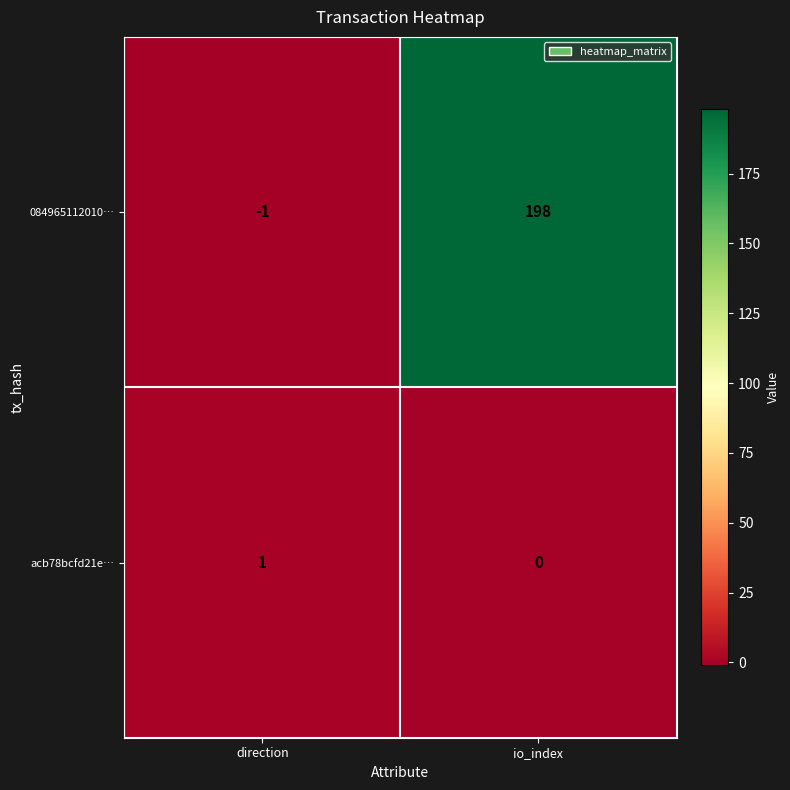

Which series has the widest spread of values?

084965112010…